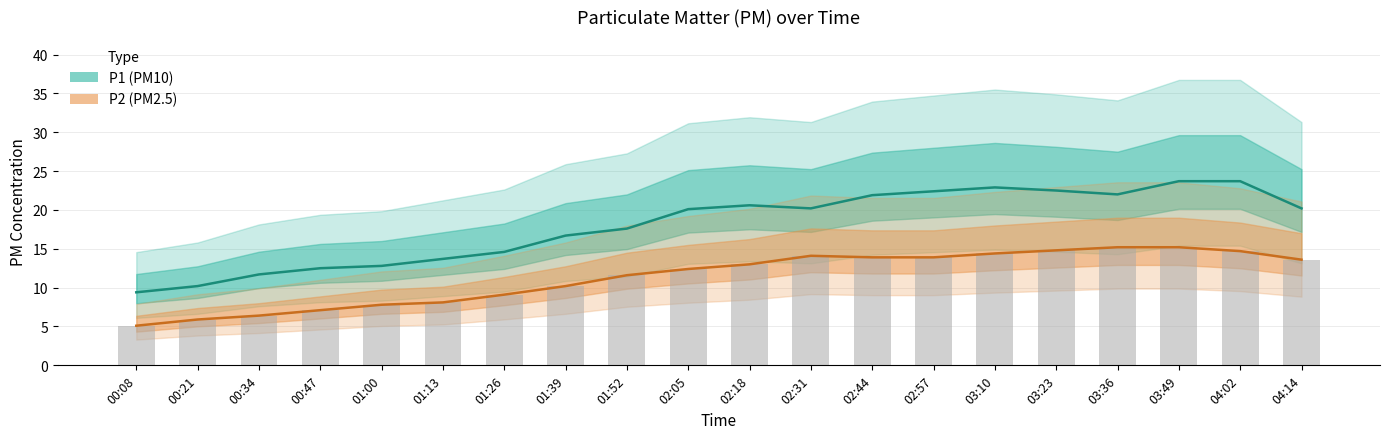

What is the maximum value for P2?

15.2